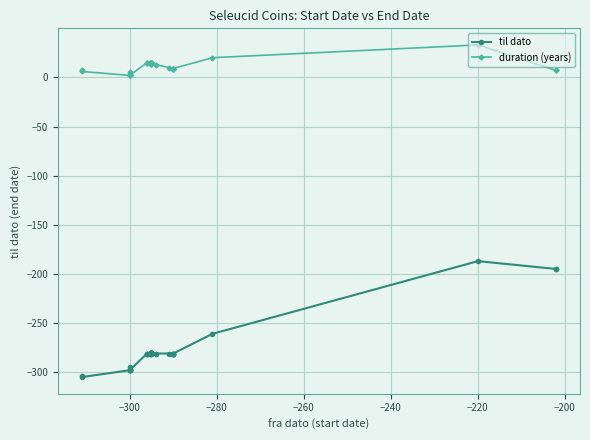

What are all the series names shown in the legend?

til dato, duration (years)